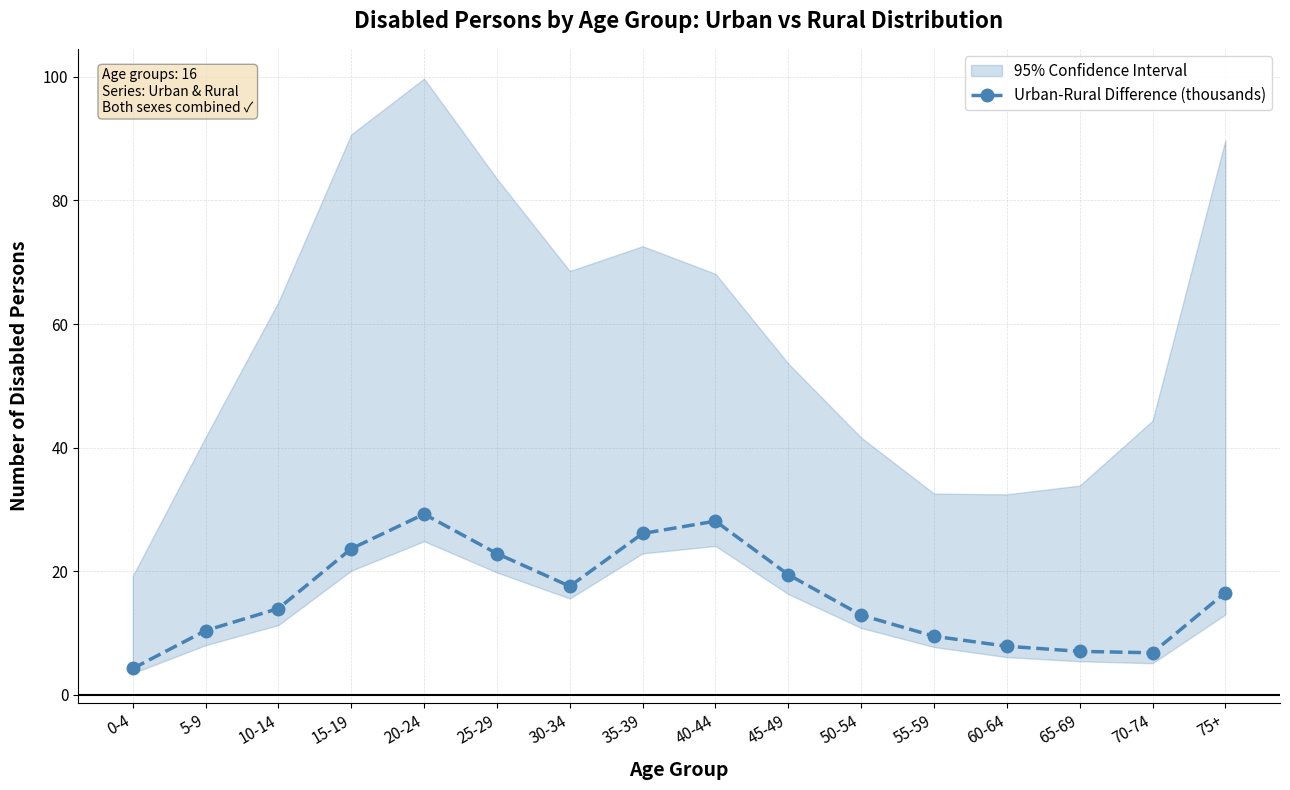

How many distinct data groups are displayed?

1